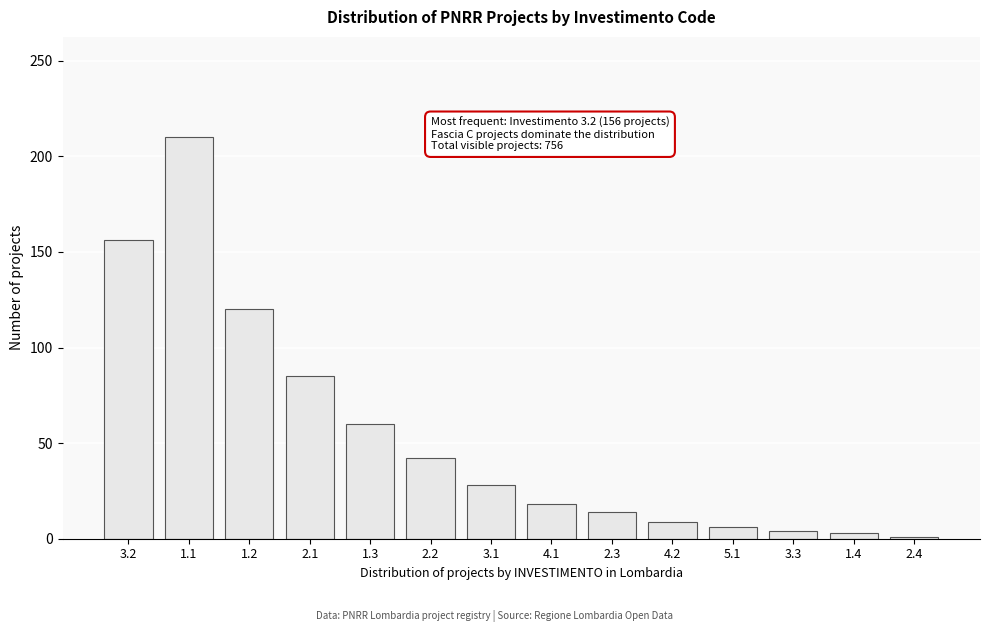

What is the maximum value shown in the chart?

210